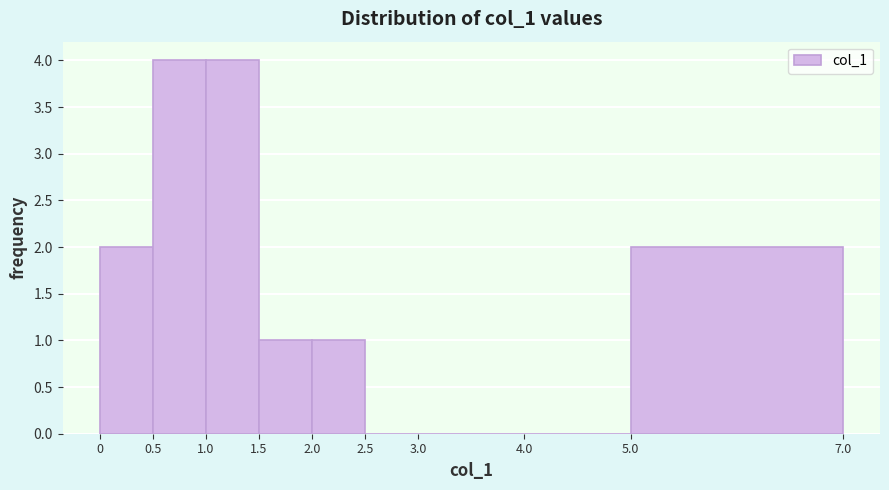

Reading left to right, transcribe this chart: for each bar, give the range it covers on the x-axis and its height. The values are not printed on the chart, so give them approximately, as read against the axis.

0 to 0.5: 2
0.5 to 1.0: 4
1.0 to 1.5: 4
1.5 to 2.0: 1
2.0 to 2.5: 1
2.5 to 3.0: 0
3.0 to 4.0: 0
4.0 to 5.0: 0
5.0 to 7.0: 2